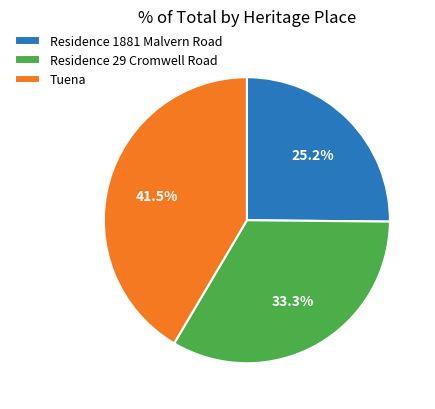

How many slices are in this pie chart?

3